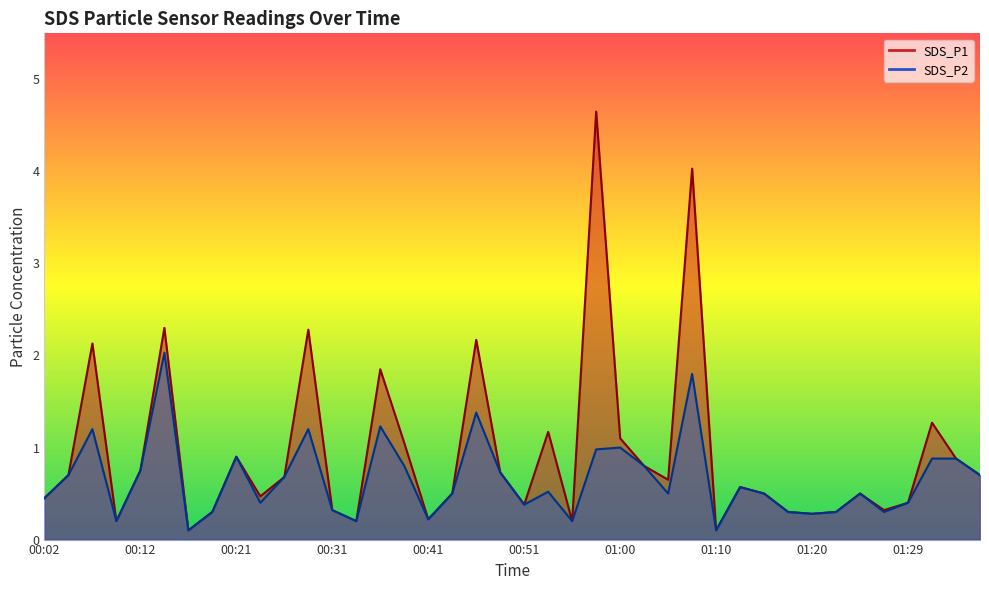

What is the lowest value of the SDS_P1 series?

0.1